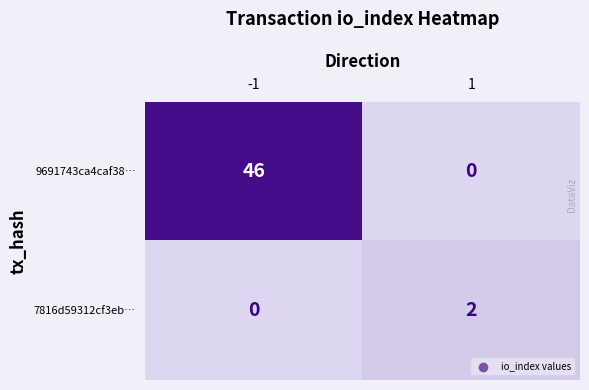

Reading left to right, transcribe all the data shown in this chart.

9691743ca4caf38…: 46	0
7816d59312cf3eb…: 0	2